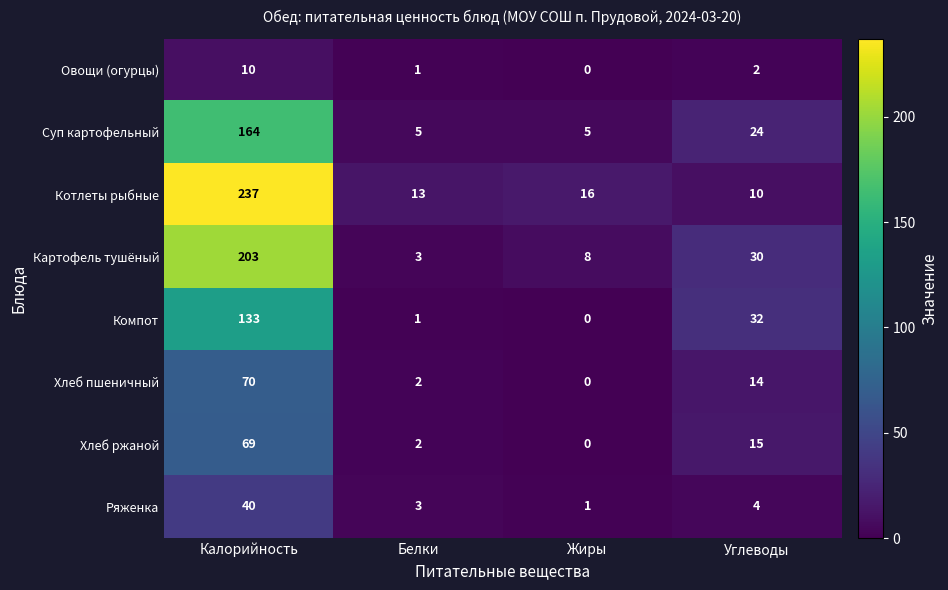

The value of Ряженка at Калорийность is 25. True or false?

False